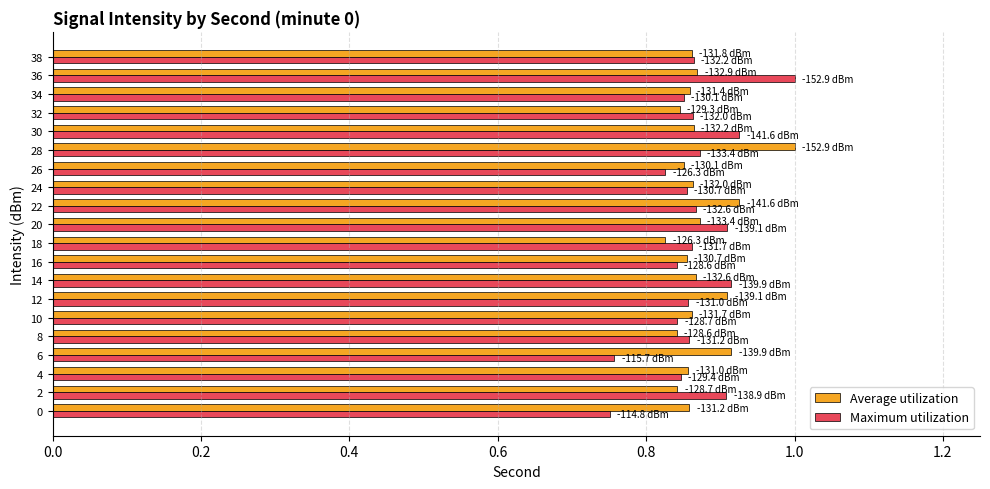

What is the sum of all Average utilization values?

17.4